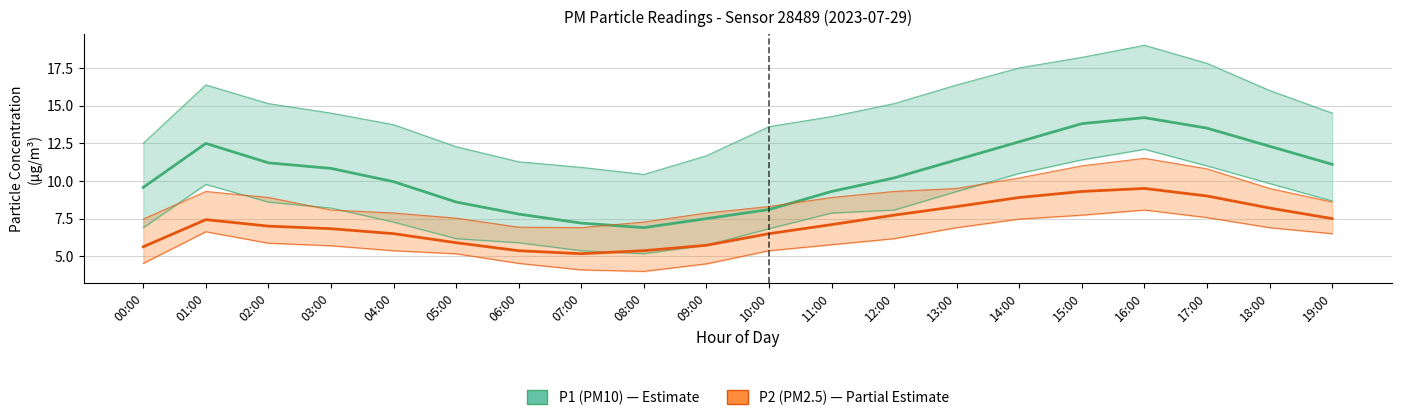

Rank the series by their maximum value, from lowest to highest.

P2 (PM2.5), P1 (PM10)